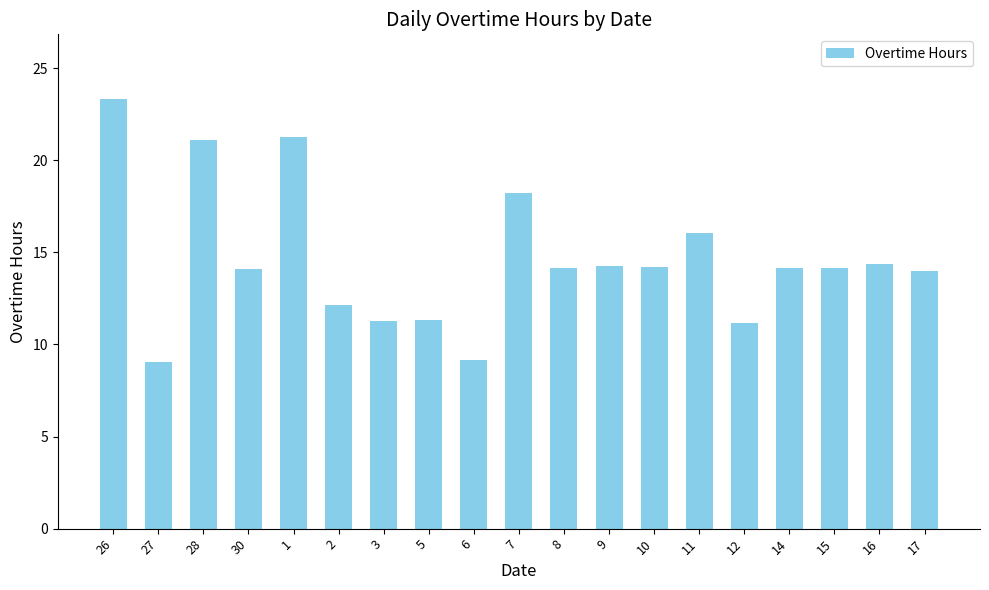

At which label is the value closest to 16?

11